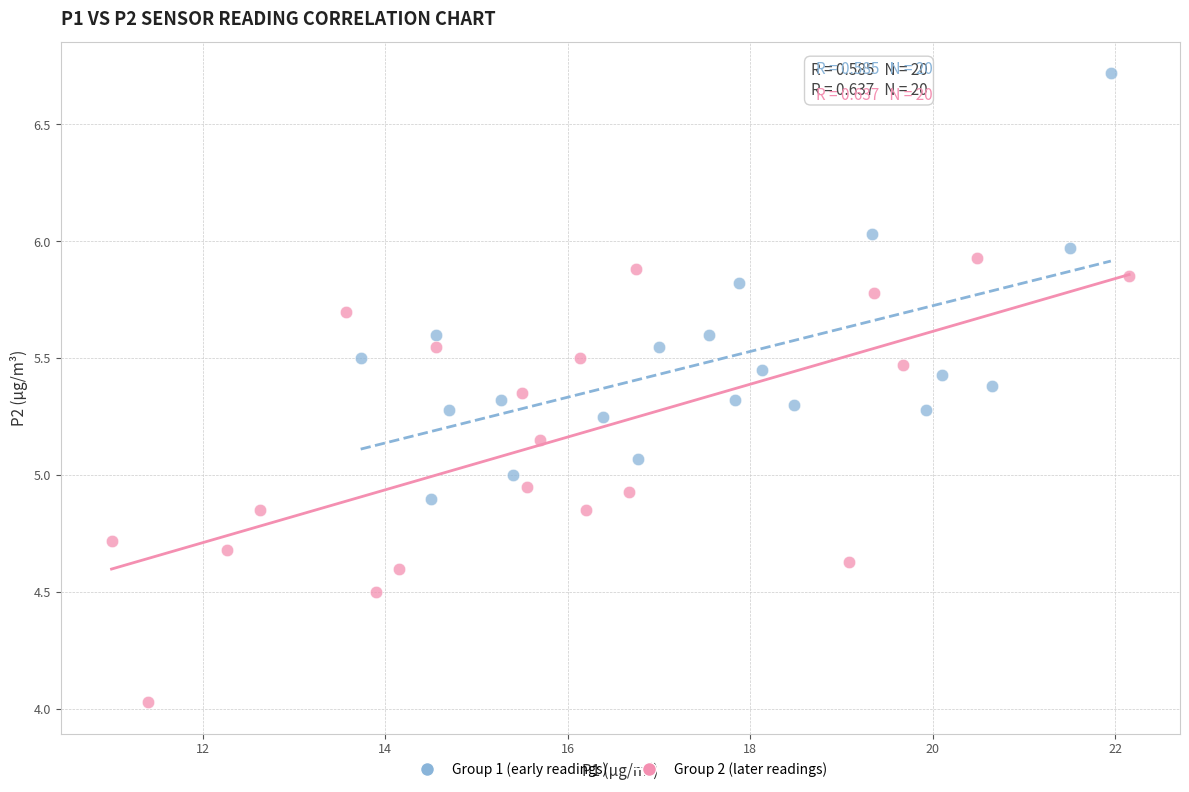

Which series has the largest Y range (max minus min)?

Group 2 (later readings)